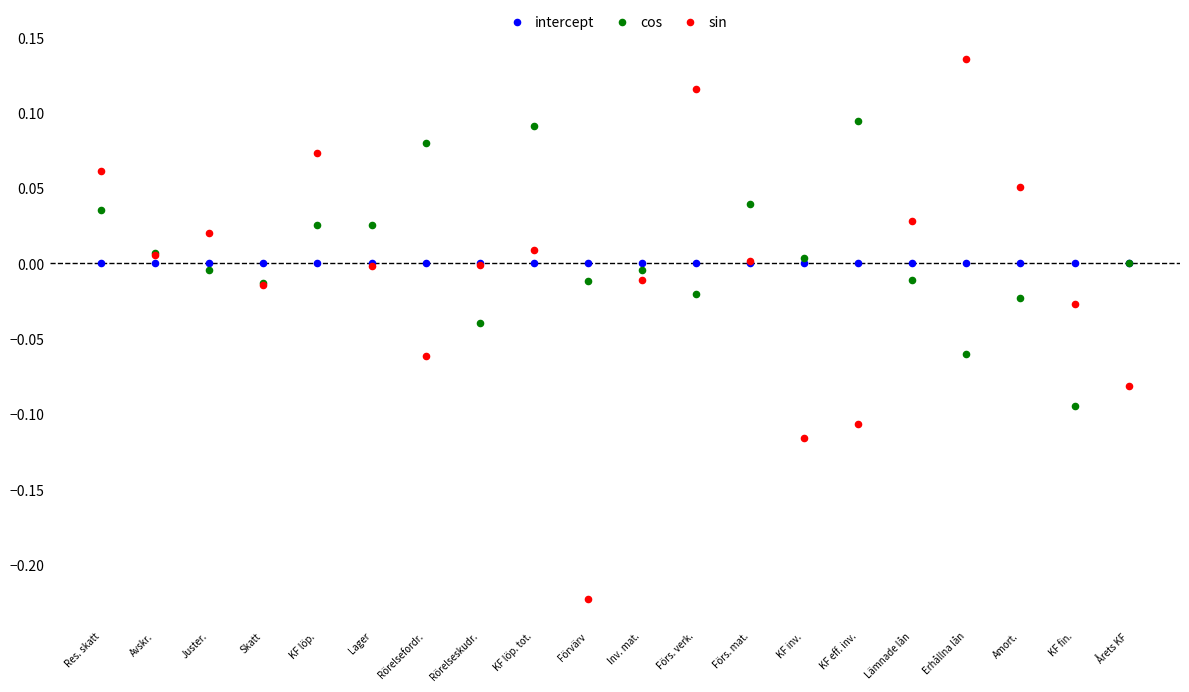

Which series contains the highest Y value?

sin